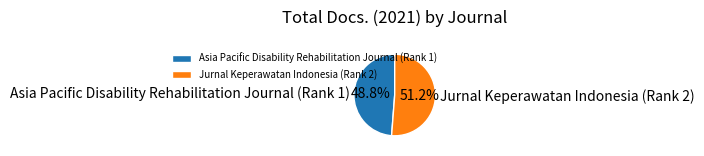

What portion of the pie excludes Jurnal Keperawatan Indonesia (Rank 2)?

48.8%